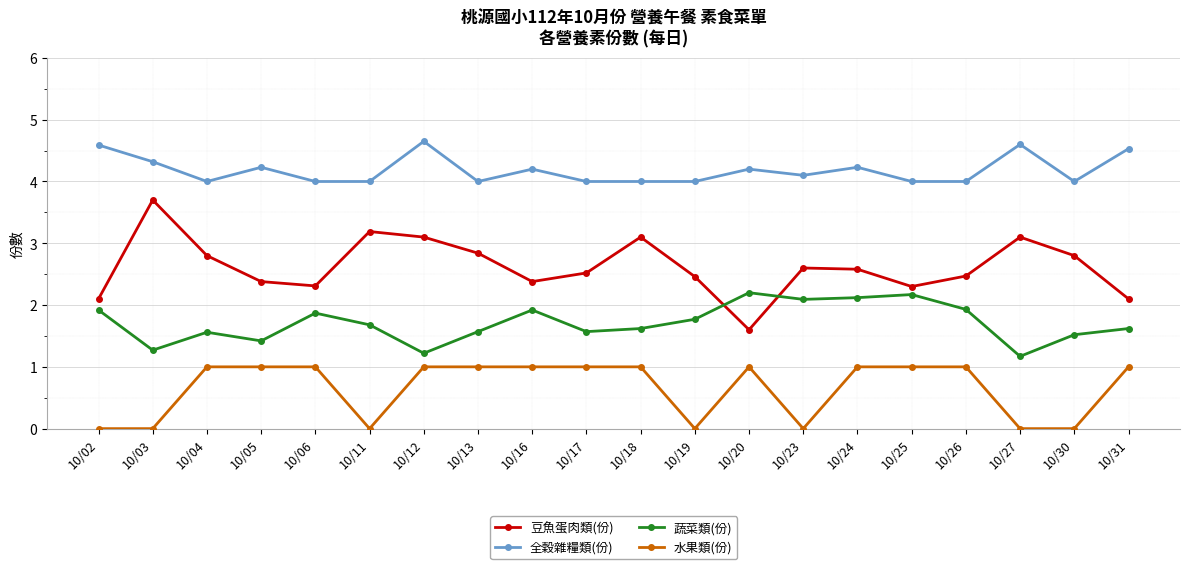

True or false: 水果類(份) has a value of 0.0 at 10/02.

True